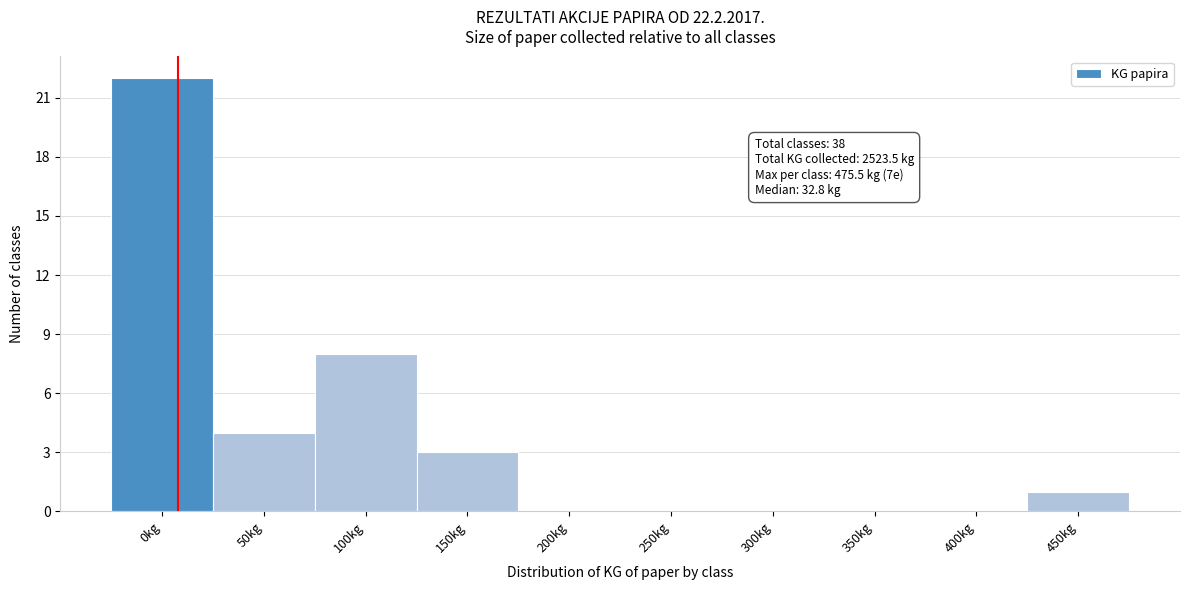

Reading left to right, list all the values displayed in this chart.

0kg=22	50kg=4	100kg=8	150kg=3	200kg=0	250kg=0	300kg=0	350kg=0	400kg=0	450kg=1